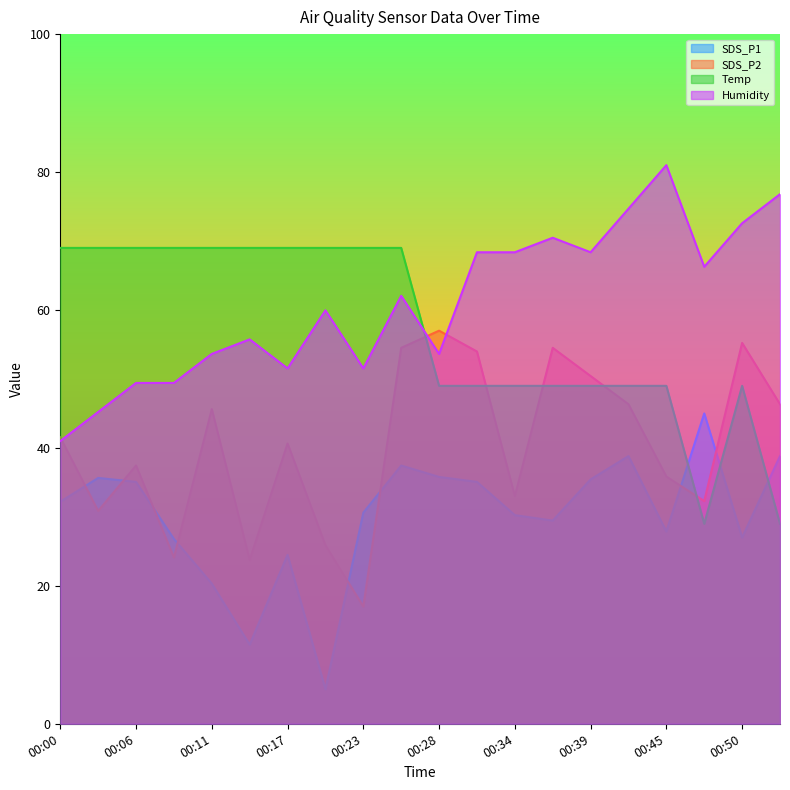

How many interior local valleys does the Temp series have?

1